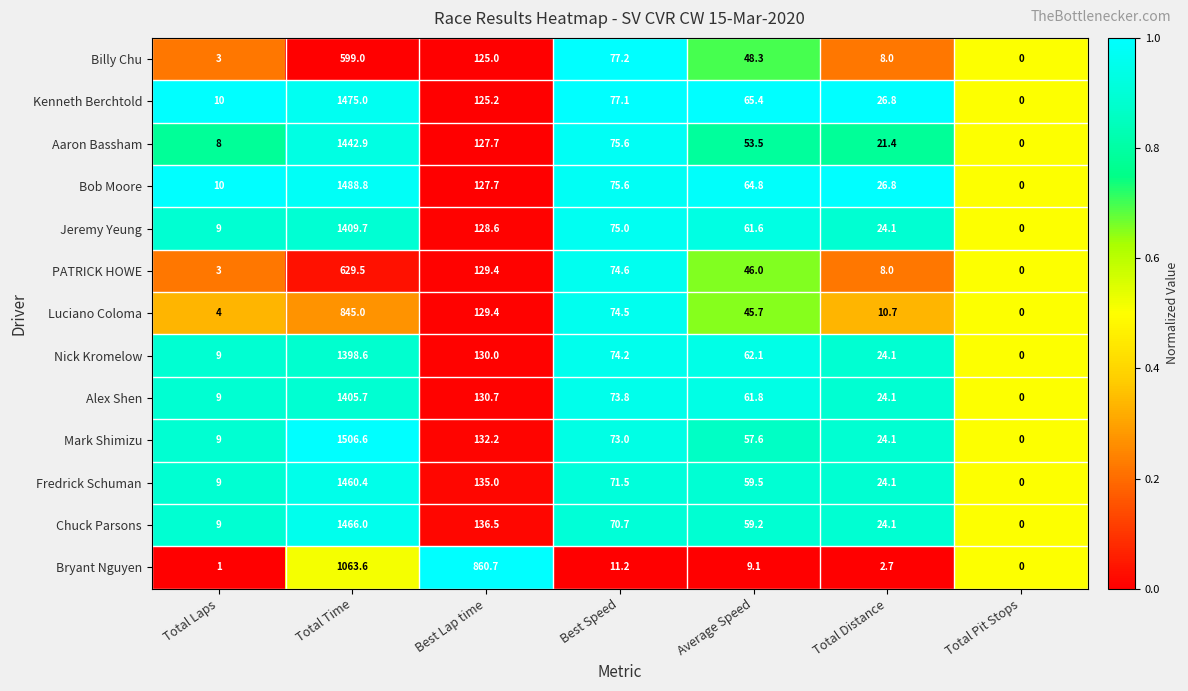

Between Average Speed and Total Distance, which series saw the biggest shift?

Billy Chu